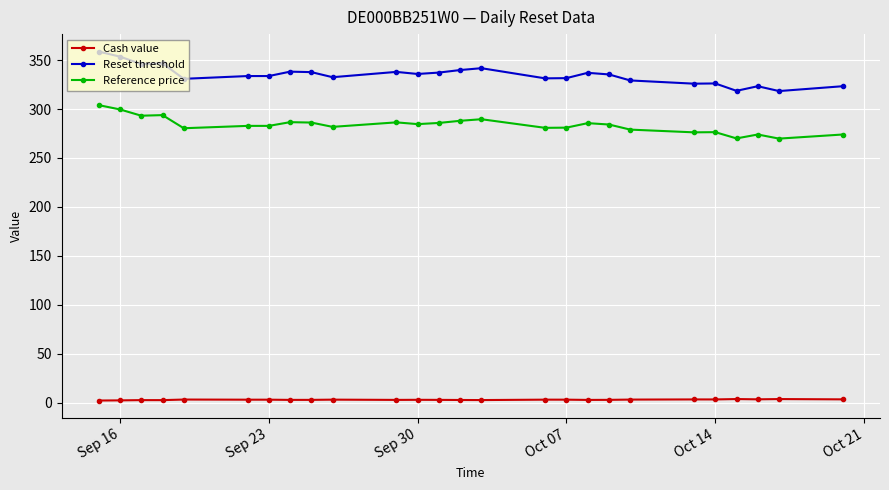

True or false: Reset threshold has more than 2 points higher than both neighbors.

True